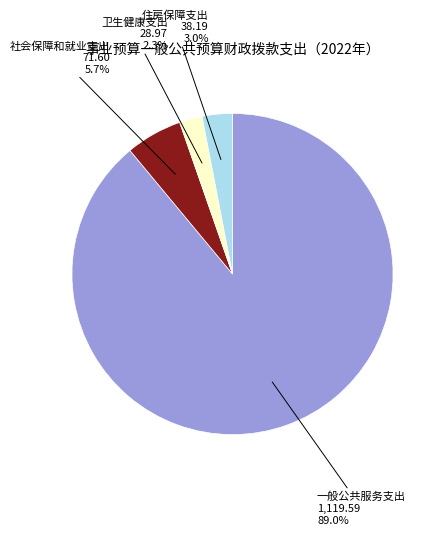

Is the sum of 卫生健康支出 and 社会保障和就业支出 greater than half?

No